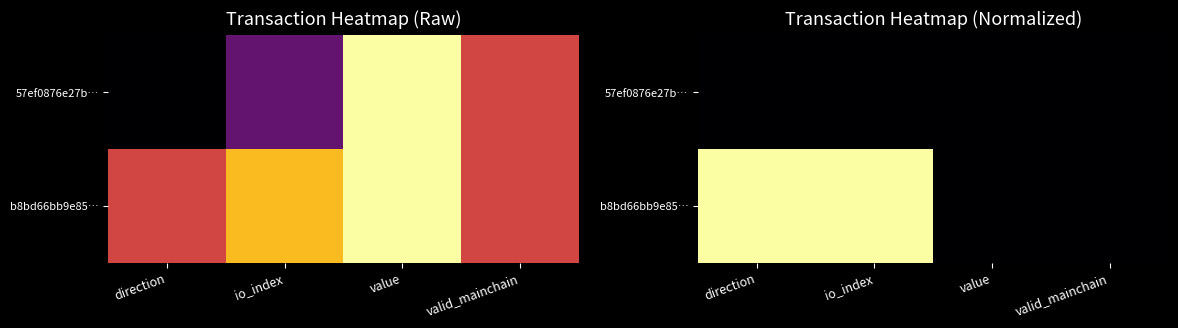

At which category does the chart reach its peak across all series?

direction